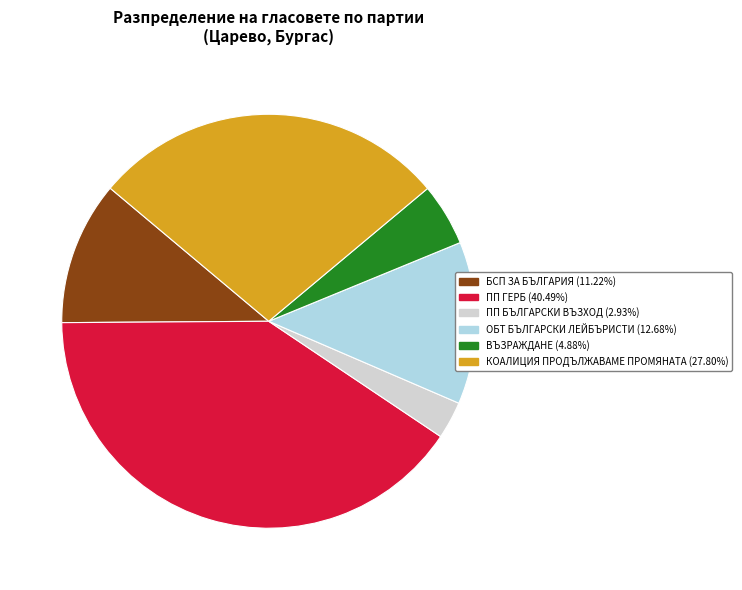

Is the sum of ПП ГЕРБ and БСП ЗА БЪЛГАРИЯ greater than half?

Yes